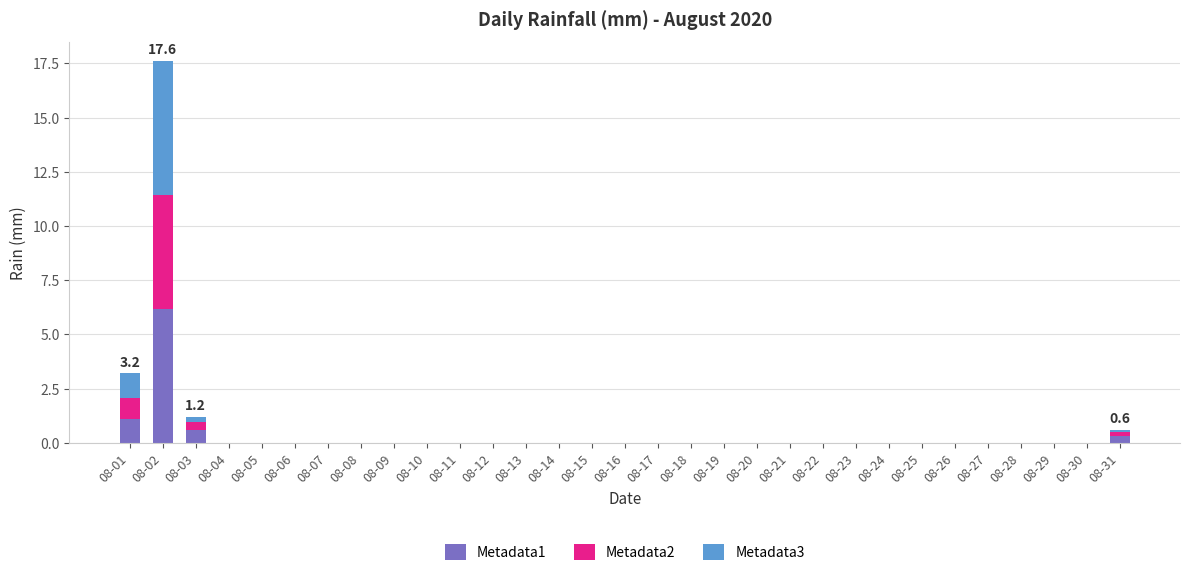

Is it true that Metadata1 equals 0.0 at 08-14?

True